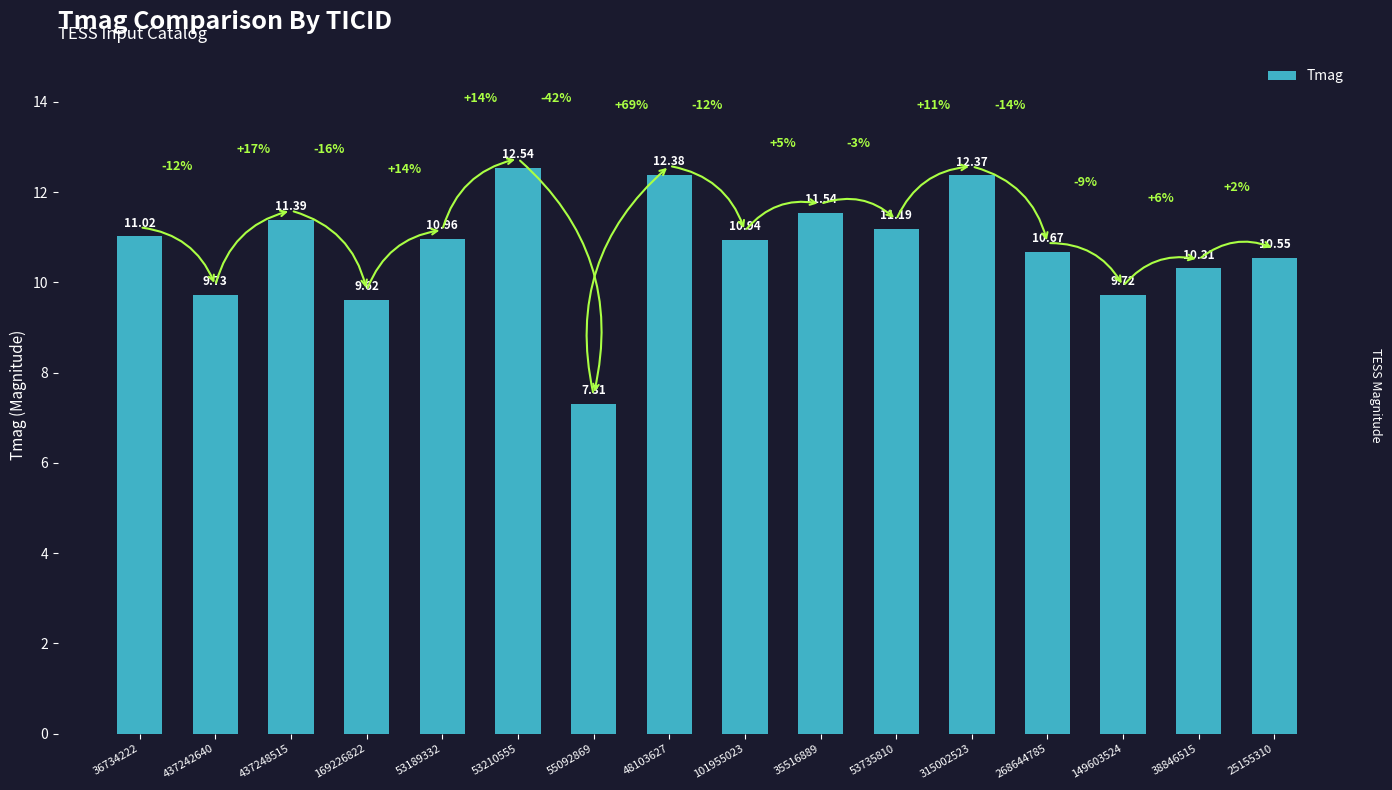

How many values are below 10?

4